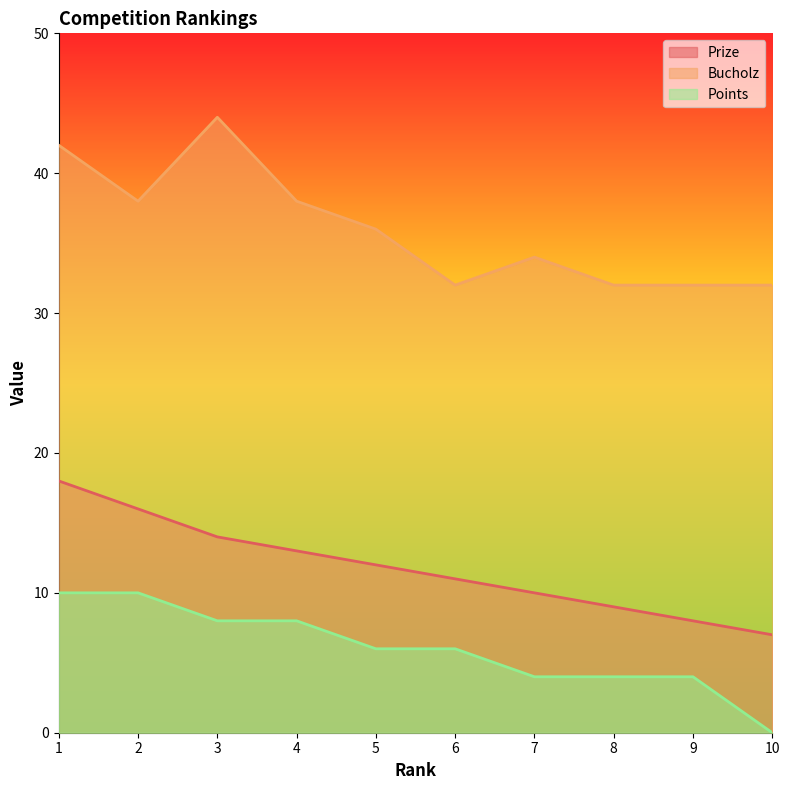

True or false: Bucholz and Prize intersect in this chart.

False